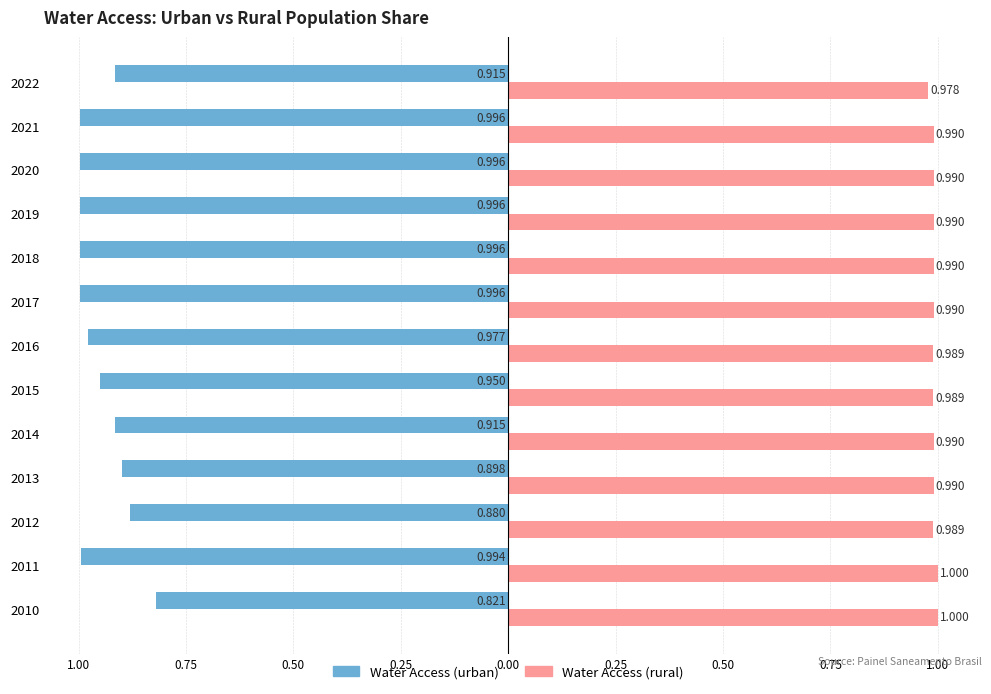

What are all the series names shown in the legend?

Water Access (urban), Water Access (rural)